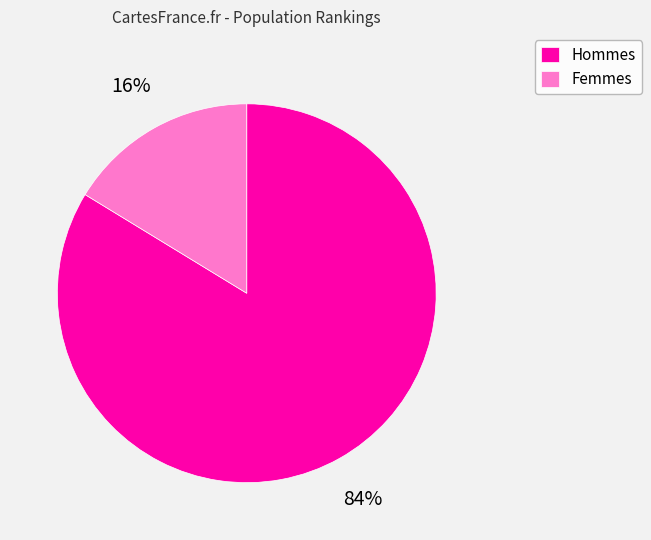

Which has a higher value, Hommes or Femmes?

Hommes